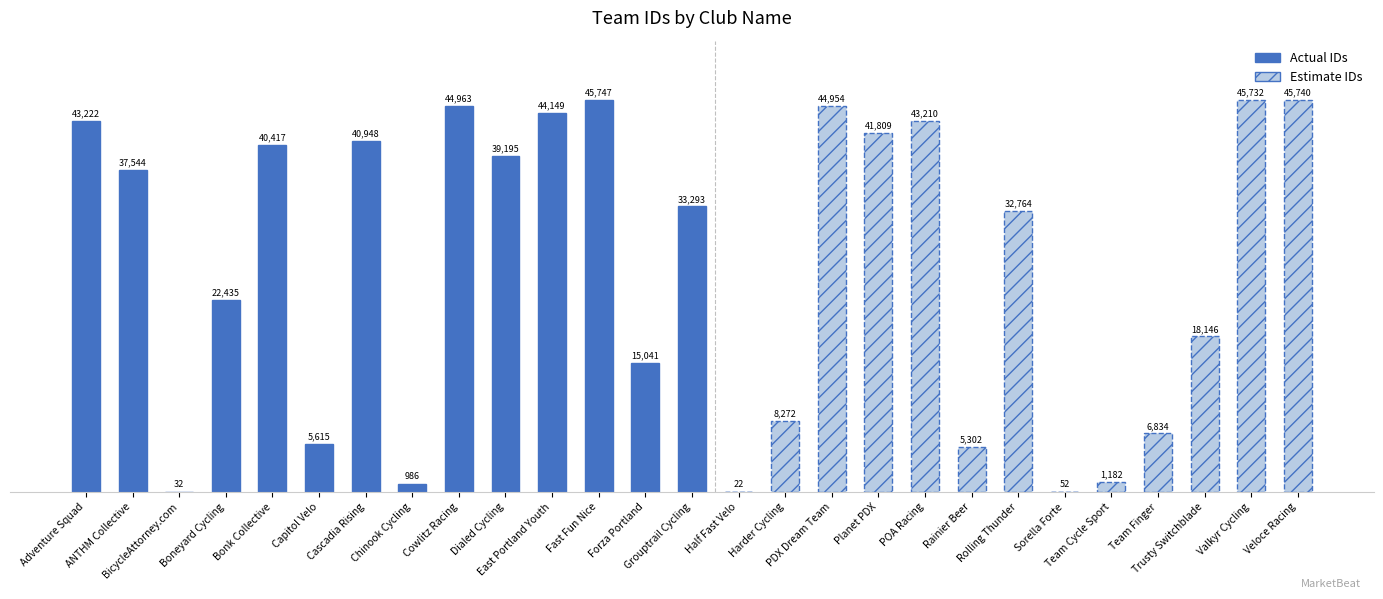

Reading right to left, transcribe all the data shown in this chart.

Veloce Racing=45740	Valkyr Cycling=45732	Trusty Switchblade=18146	Team Finger=6834	Team Cycle Sport=1182	Sorella Forte=52	Rolling Thunder=32764	Rainier Beer=5302	POA Racing=43210	Planet PDX=41809	PDX Dream Team=44954	Harder Cycling=8272	Half Fast Velo=22	Grouptrail Cycling=33293	Forza Portland=15041	Fast Fun Nice=45747	East Portland Youth=44149	Dialed Cycling=39195	Cowlitz Racing=44963	Chinook Cycling=986	Cascadia Rising=40948	Capitol Velo=5615	Bonk Collective=40417	Boneyard Cycling=22435	BicycleAttorney.com=32	ANTHM Collective=37544	Adventure Squad=43222